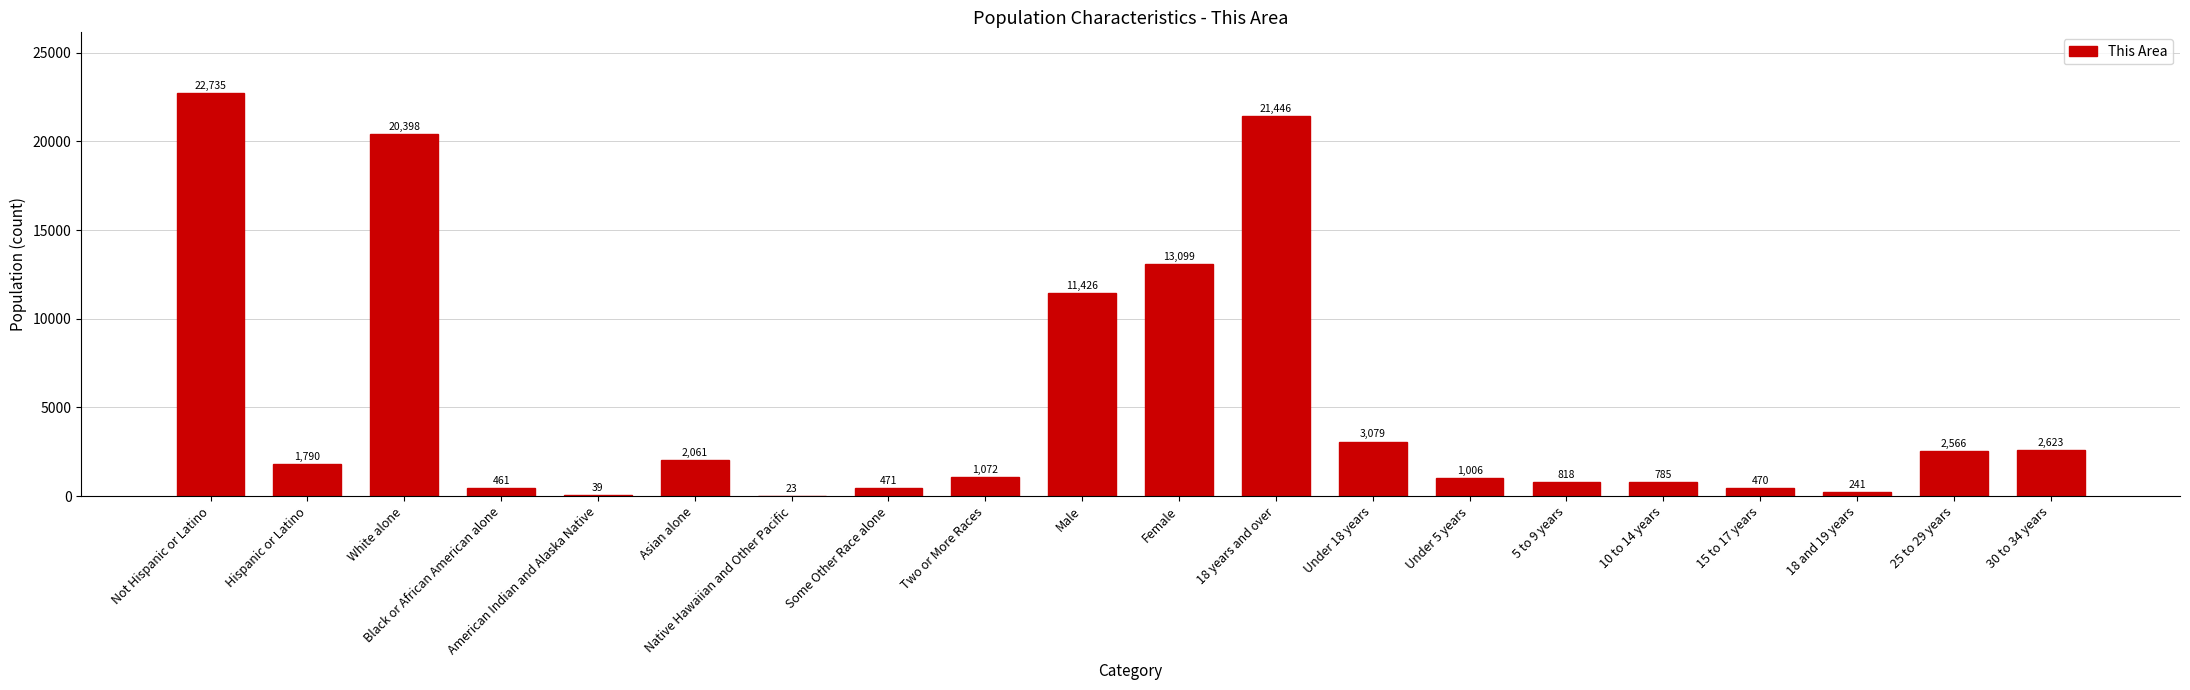

Where does the data first go above 1790?

Not Hispanic or Latino